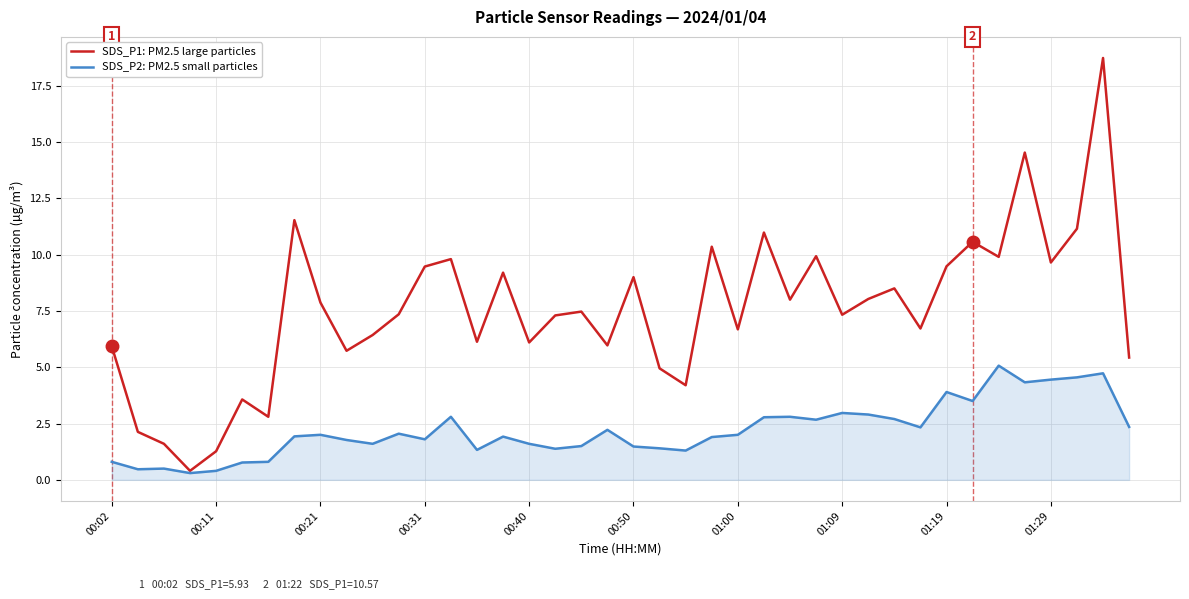

What is the greatest value displayed?

18.7